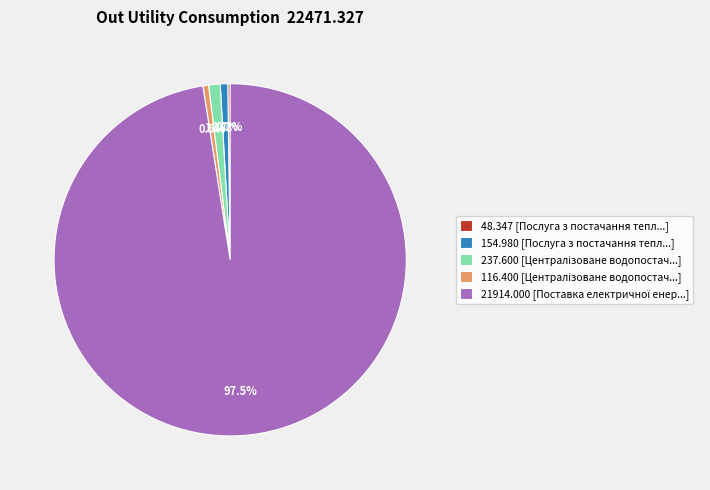

How much of the chart is everything except 154.980 [Послуга з постачання тепл...]?

99.3%